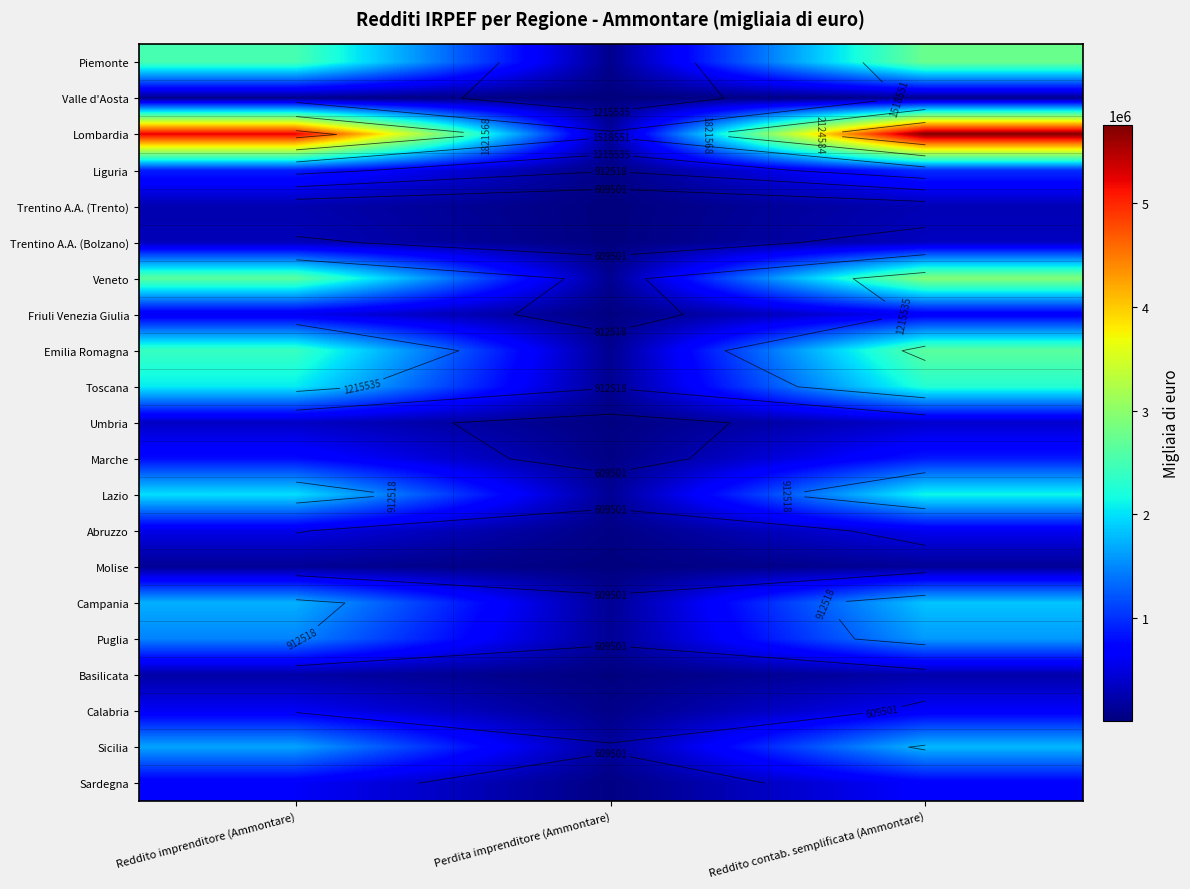

What is the average value of the Emilia Romagna series?

1717591